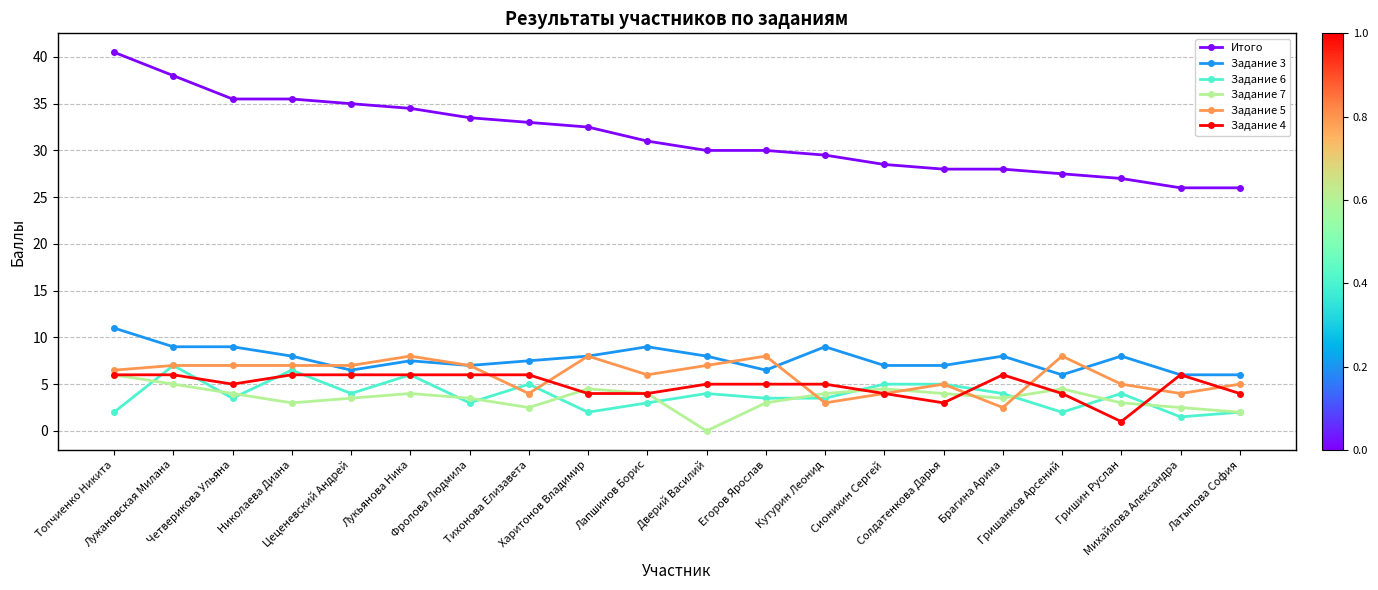

What is the sum of all Задание 5 values?

119.0